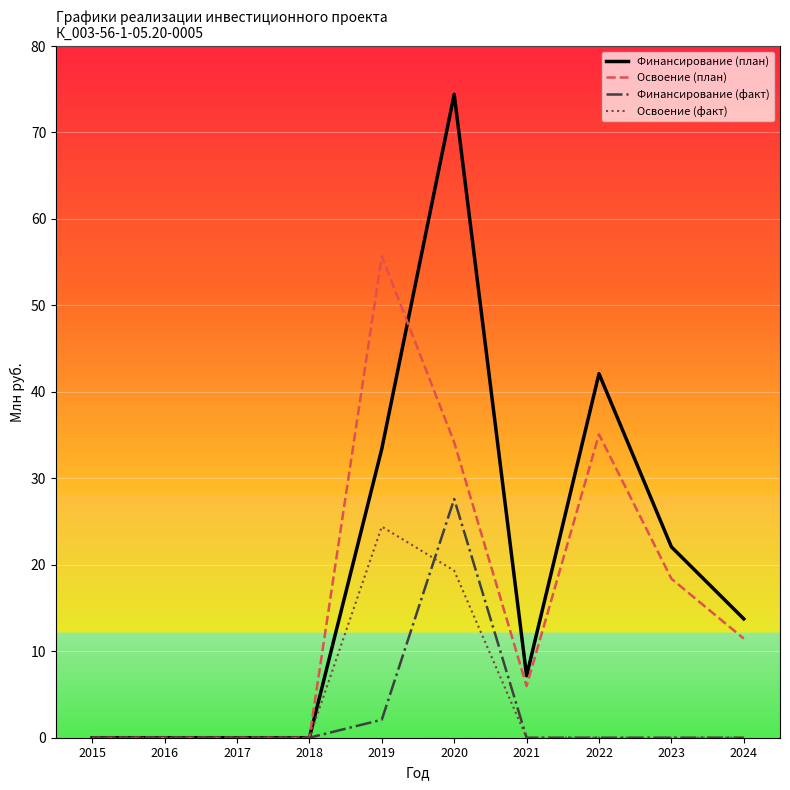

What is the difference between the Освоение (план) values at 2024 and 2016?

11.5